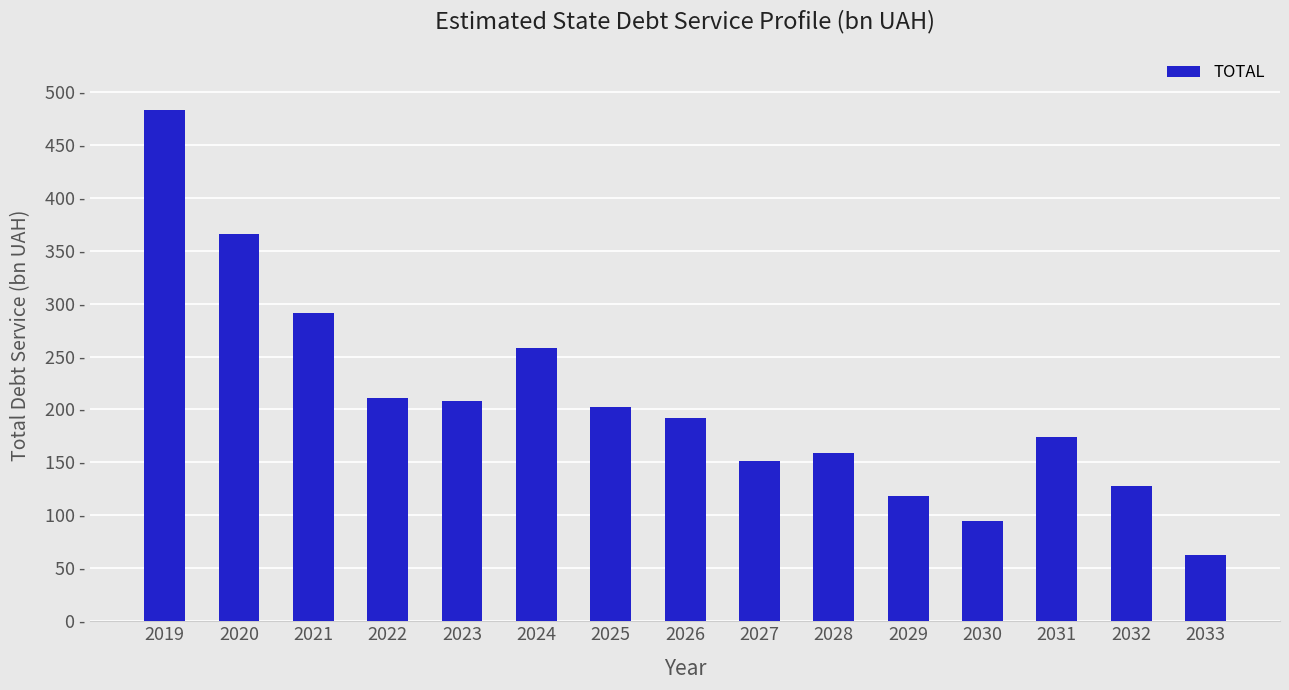

Does the chart contain any negative values?

No